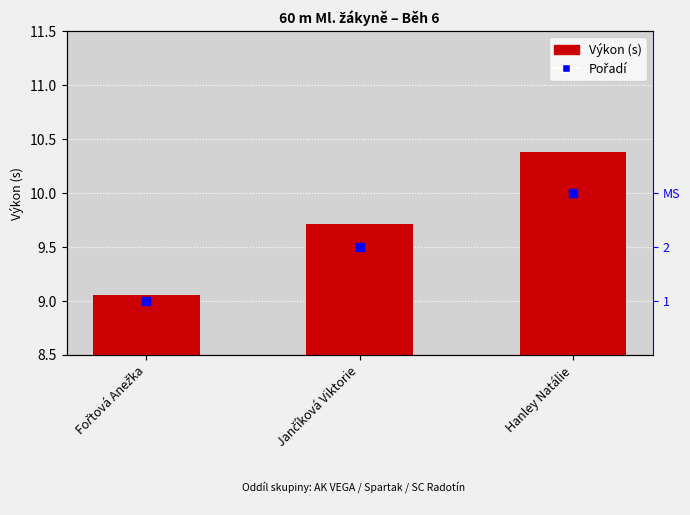

At which category is the sum across all series the highest?

Hanley Natálie